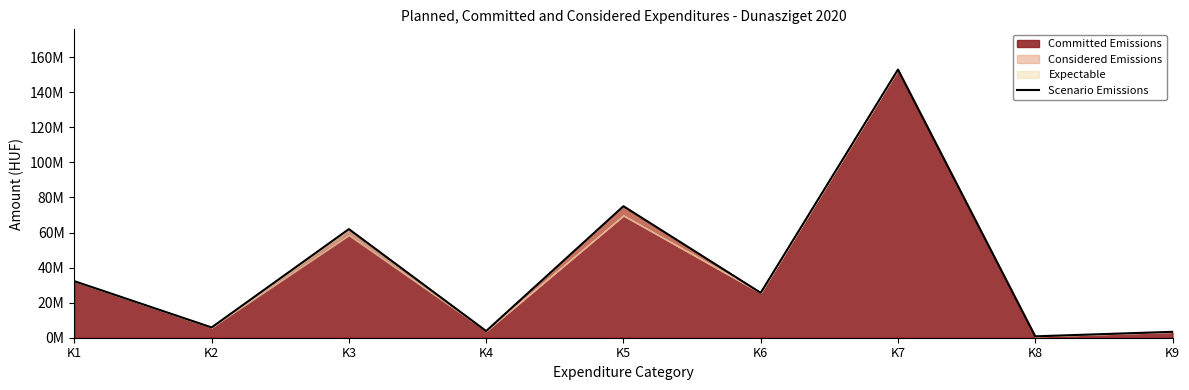

Count the number of values greater than 25619465.

4